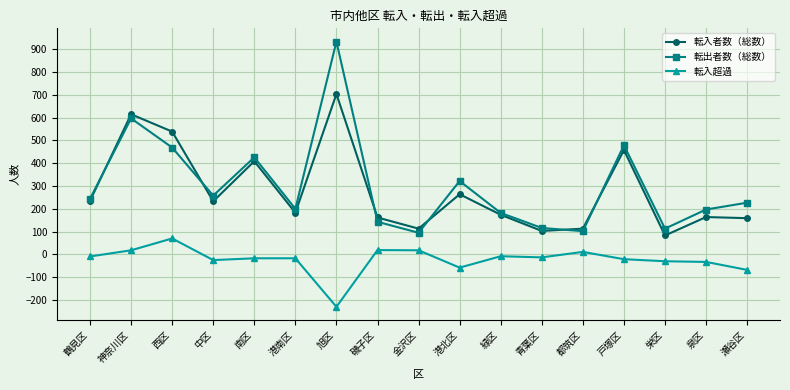

Which series has the largest range (max minus min)?

転出者数（総数）